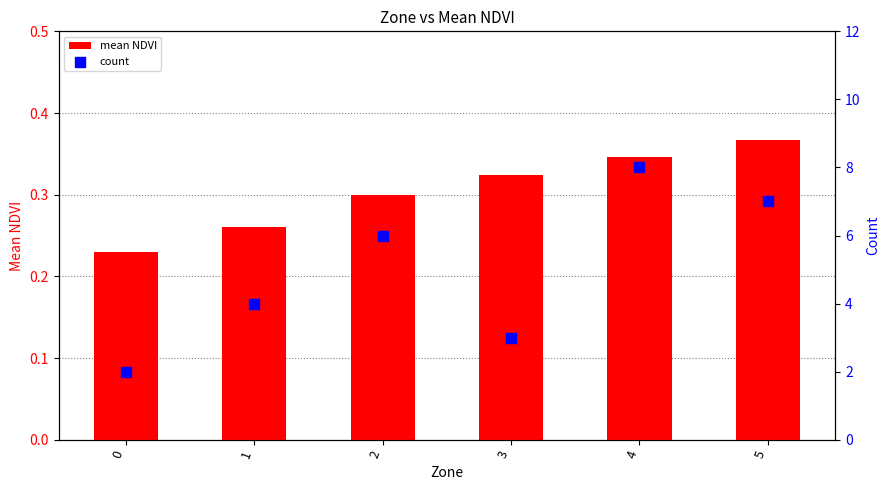

Which series reaches the maximum Y coordinate?

count